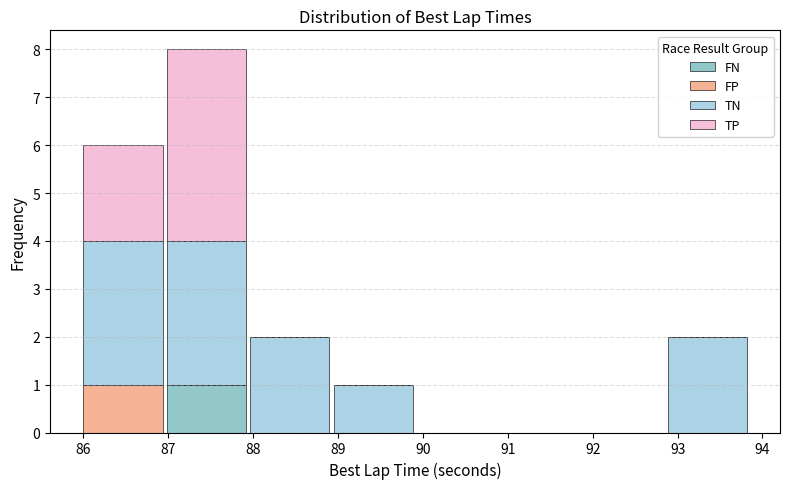

Which range on the x-axis has the tallest stacked bar (by total height)?

87.0 to 87.9